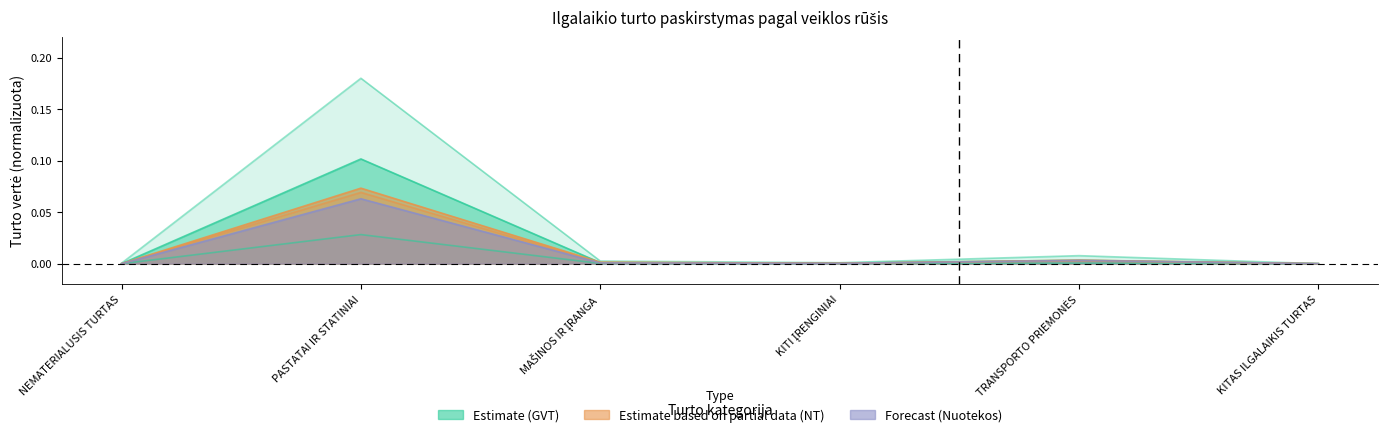

What is the label of the 3rd point from the left?

MAŠINOS IR ĮRANGA